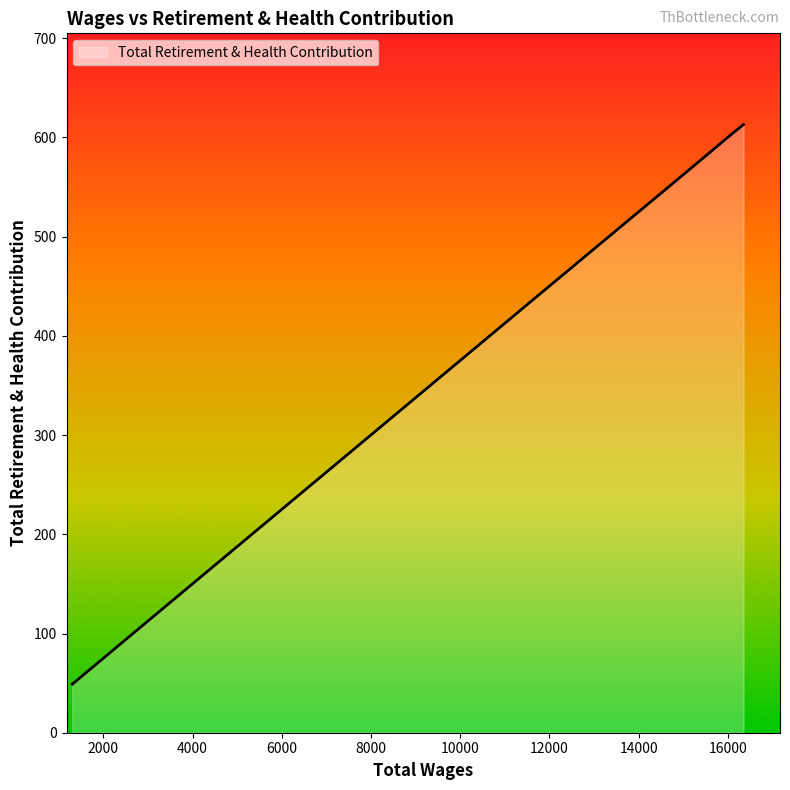

What is the average value?

455